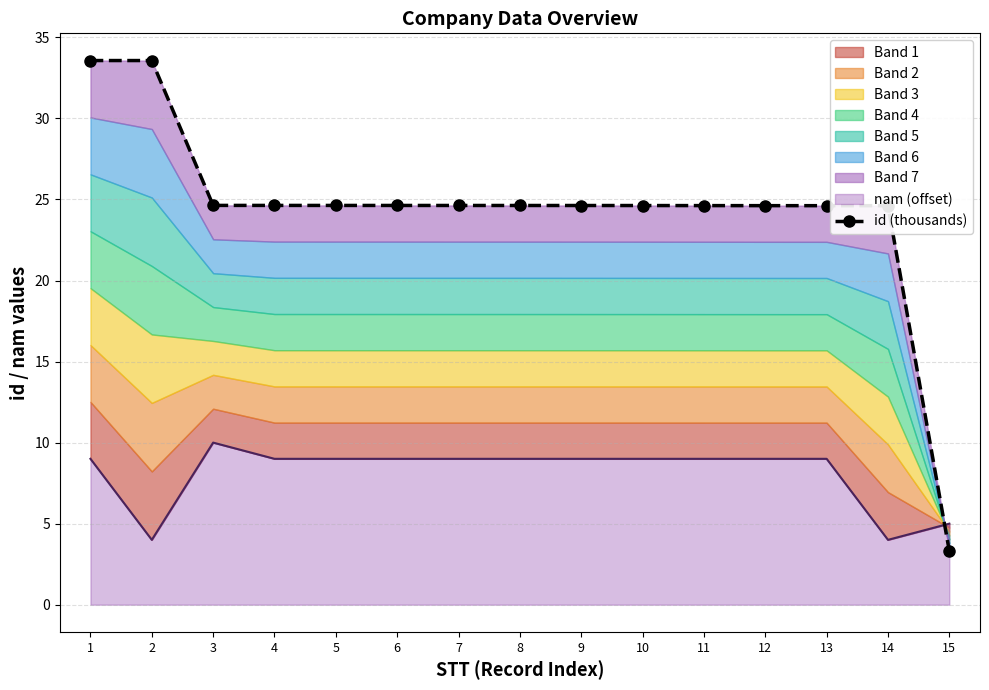

Between 9 and 13, which is larger?

9